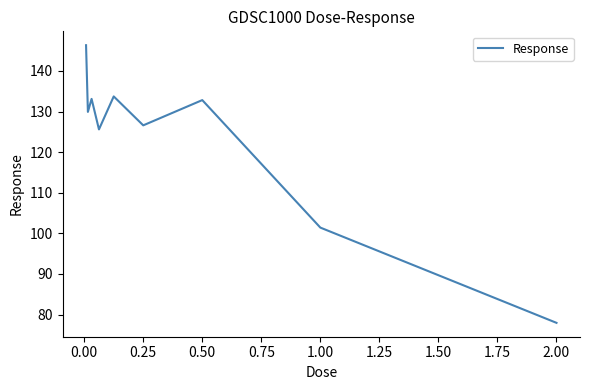

What is the difference between the maximum and minimum values?

68.4